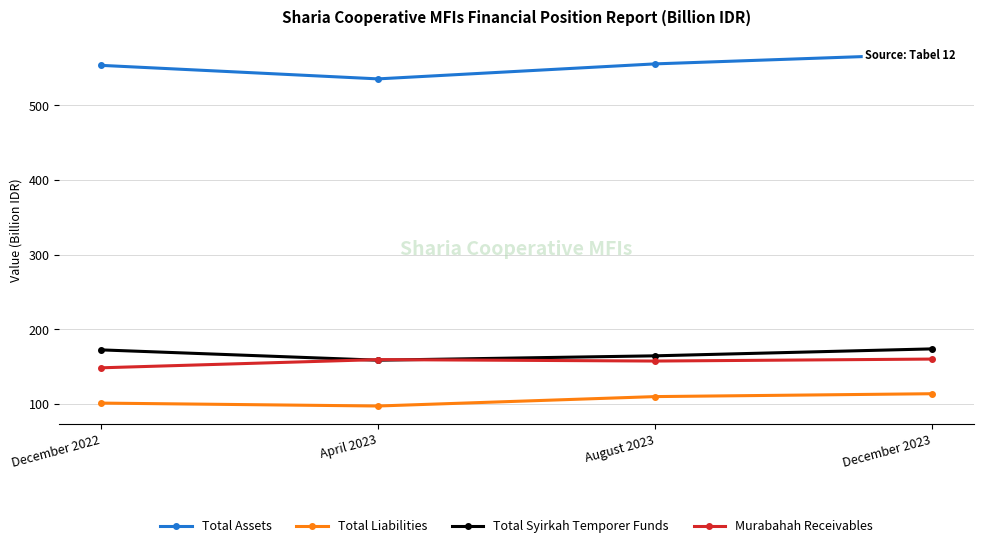

True or false: Murabahah Receivables and Total Assets intersect in this chart.

False